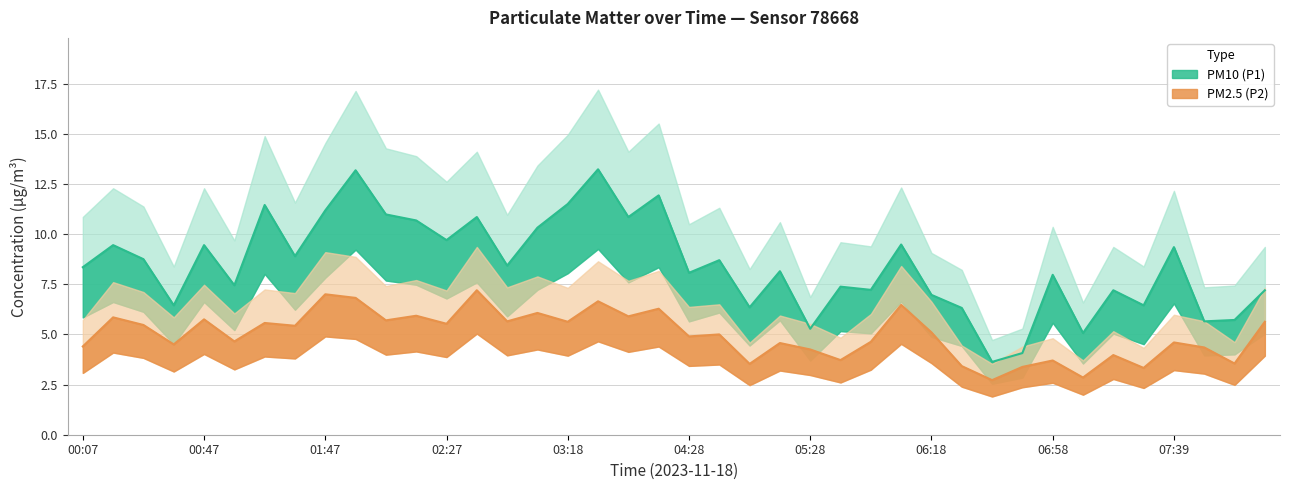

What position from the right is 02:47?

26